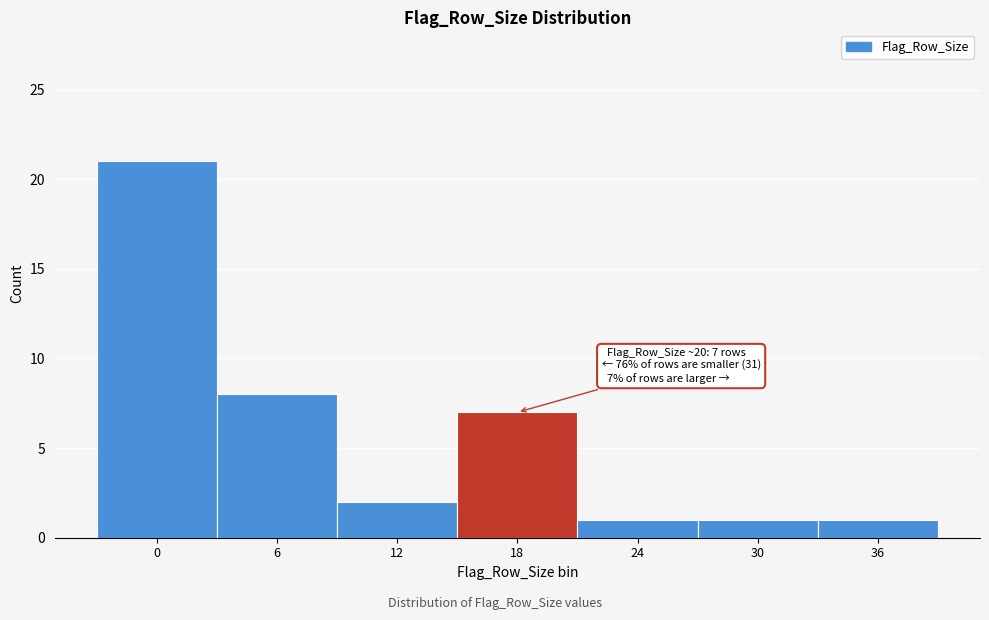

Reading right to left, extract all data points from this chart.

1	1	1	7	2	8	21